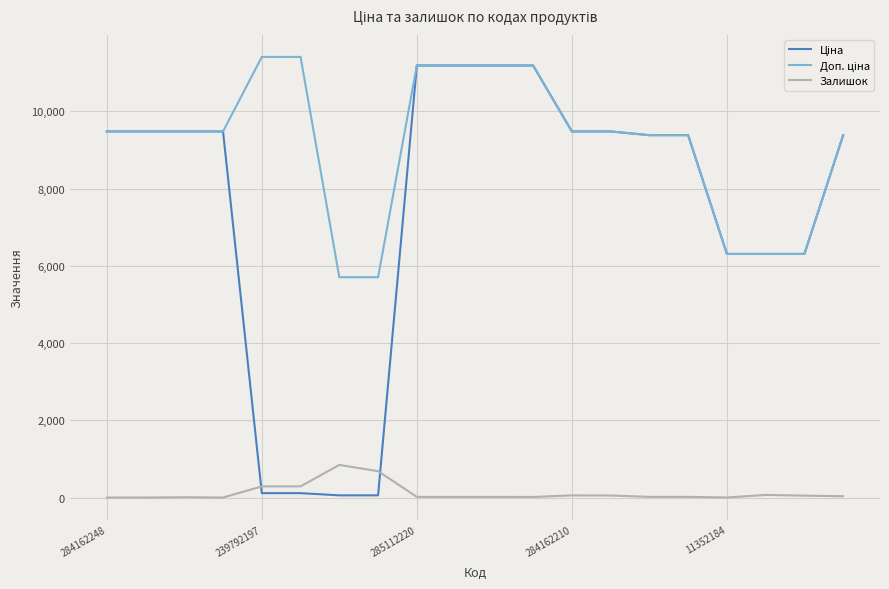

What is the maximum value for Залишок?

845.0